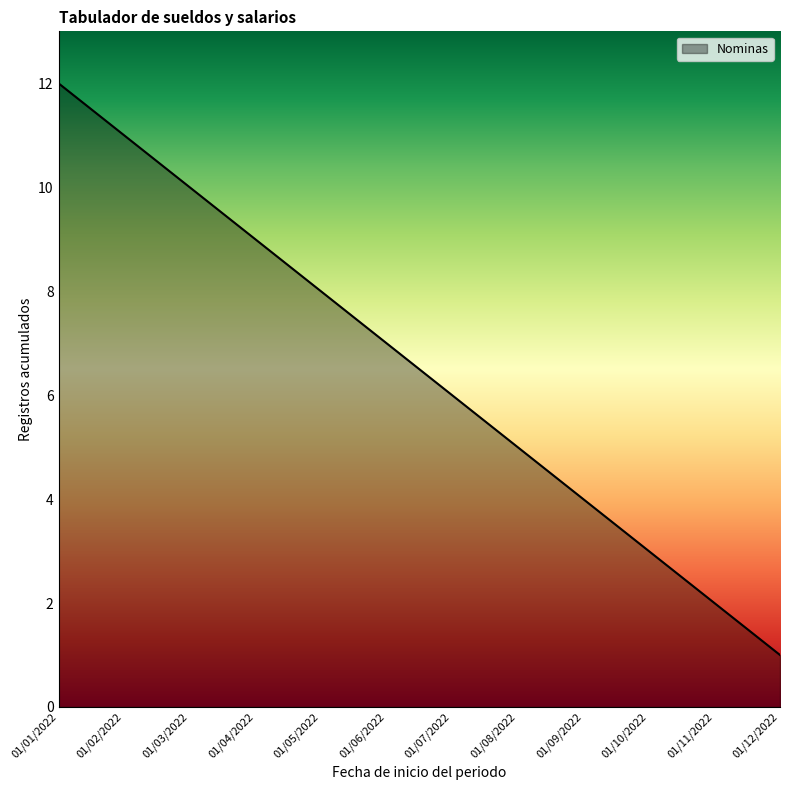

Approximately how many times larger is the value at 01/02/2022 compared to 01/03/2022?

1.1